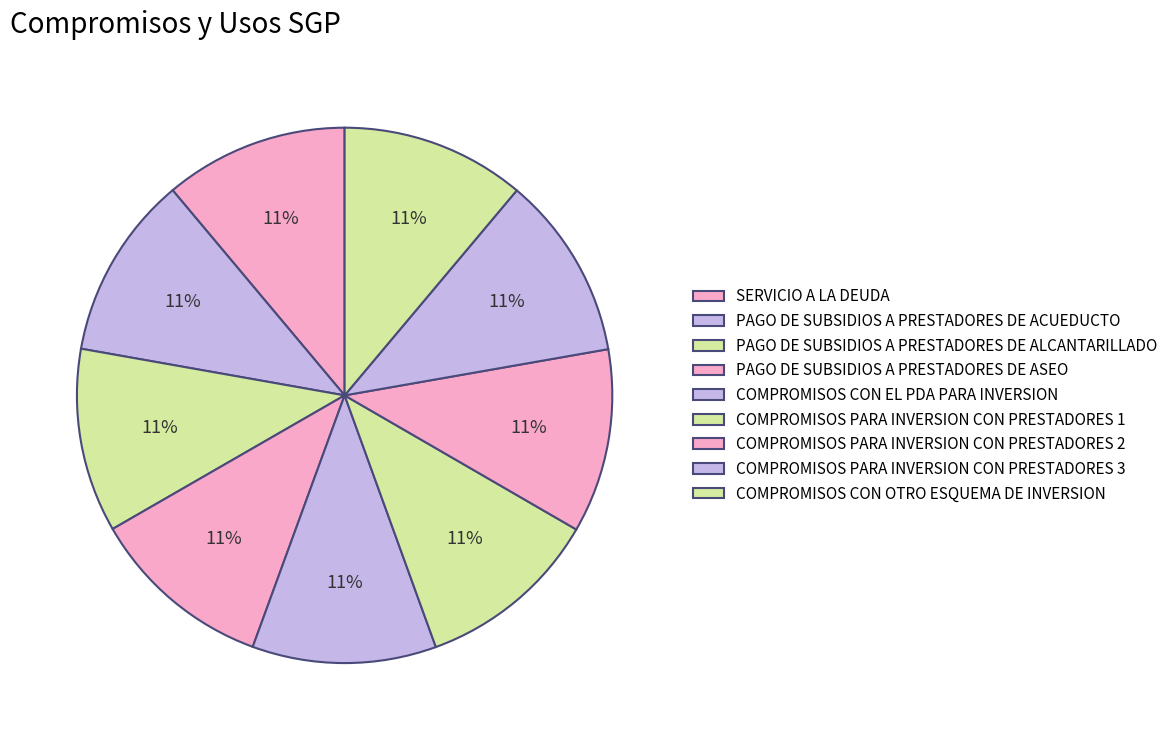

What is the largest slice in the pie chart?

COMPROMISOS CON OTRO ESQUEMA DE INVERSION